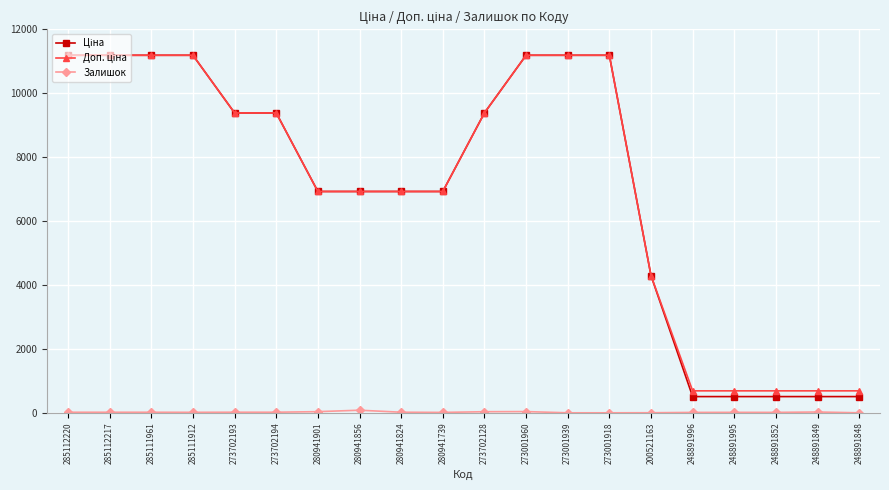

What is the label of the 8th point from the left?

280941856